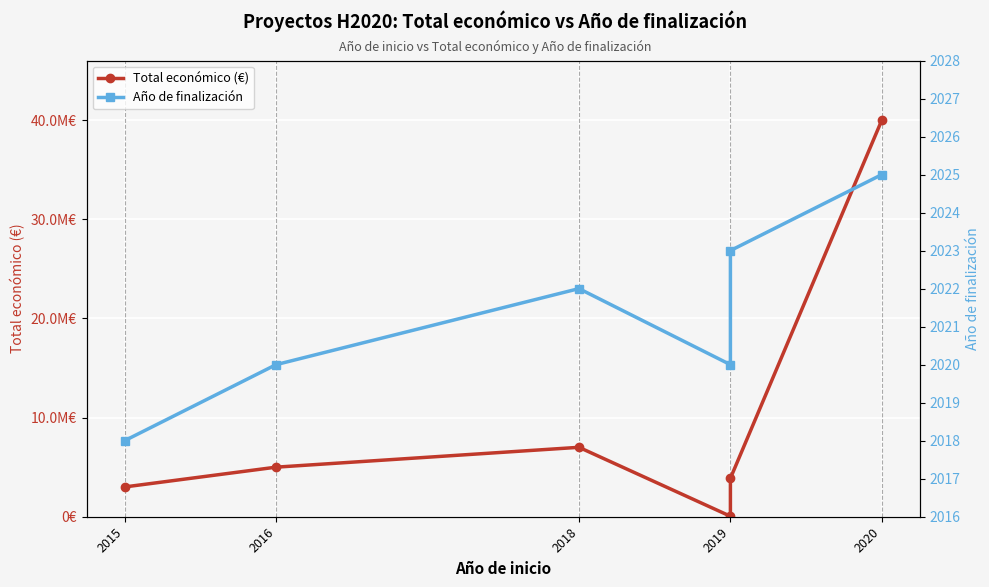

How many interior local peaks does the Año de finalización series have?

1